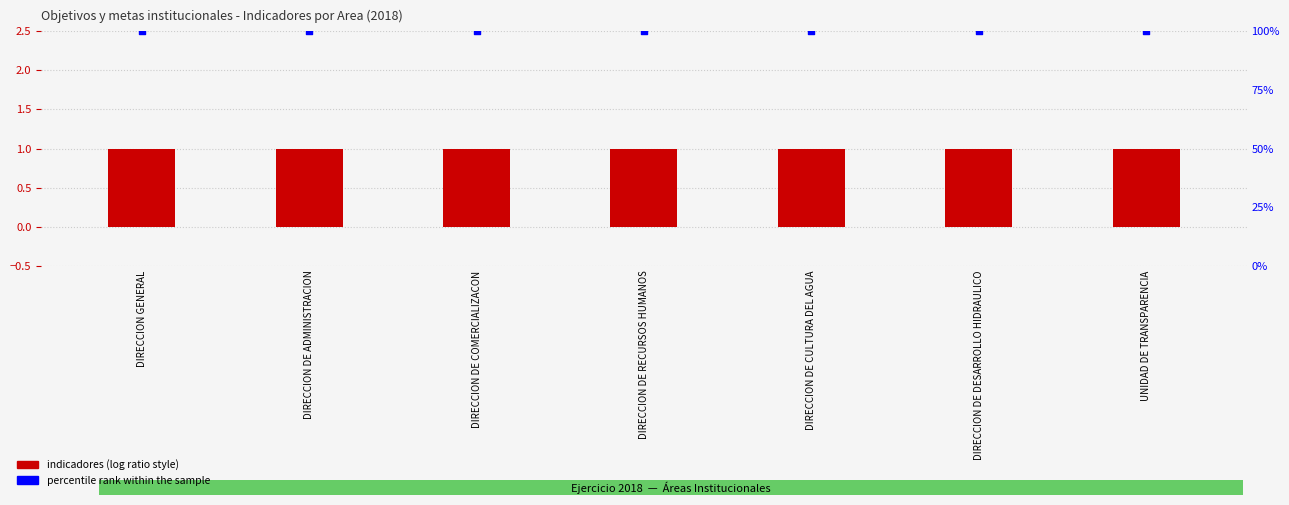

Is the value of percentile rank within the sample at UNIDAD DE TRANSPARENCIA greater than the value of Indicadores at DIRECCION GENERAL?

Yes